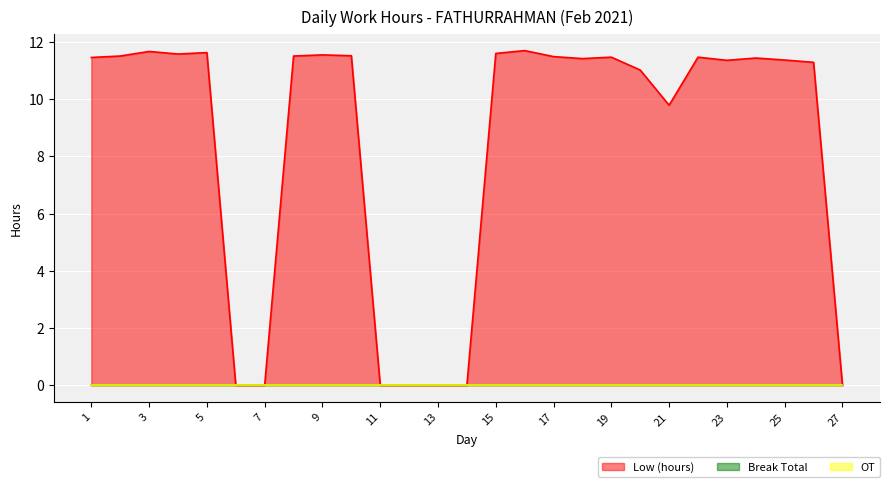

Which category has the highest value in the OT series?

1